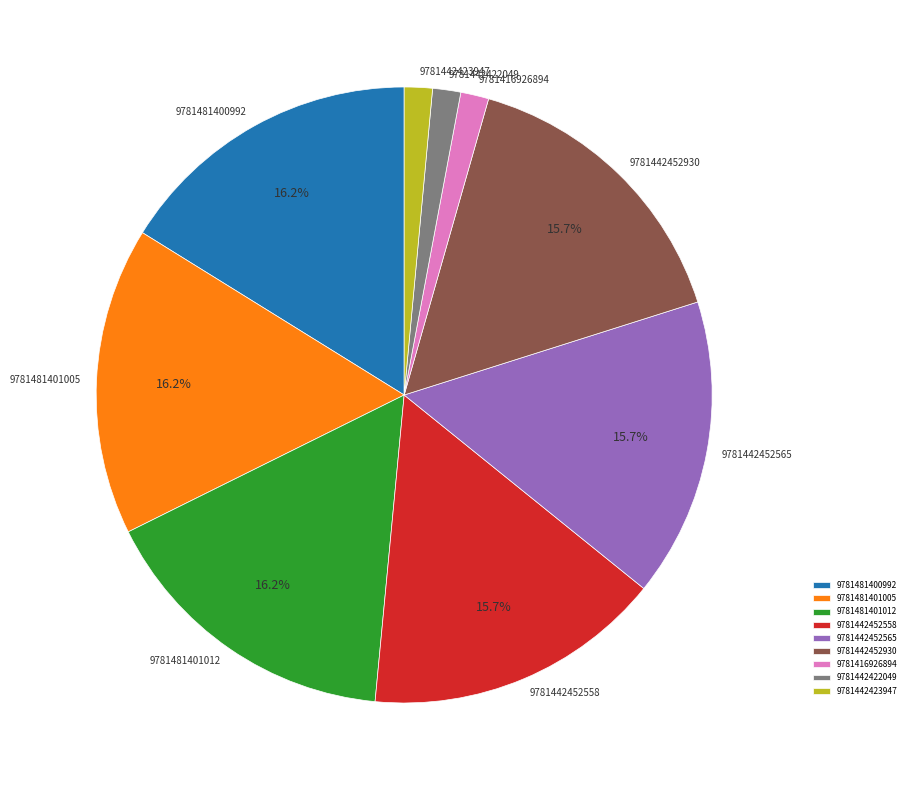

Is the sum of 9781481400992 and 9781442452565 greater than half?

No